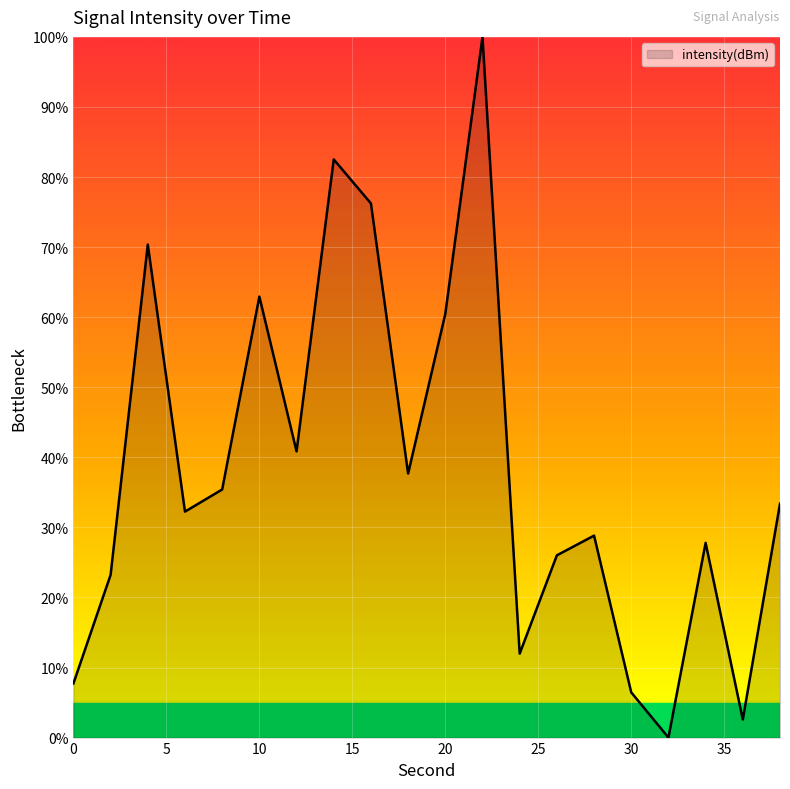

How many lines are shown in the chart?

1